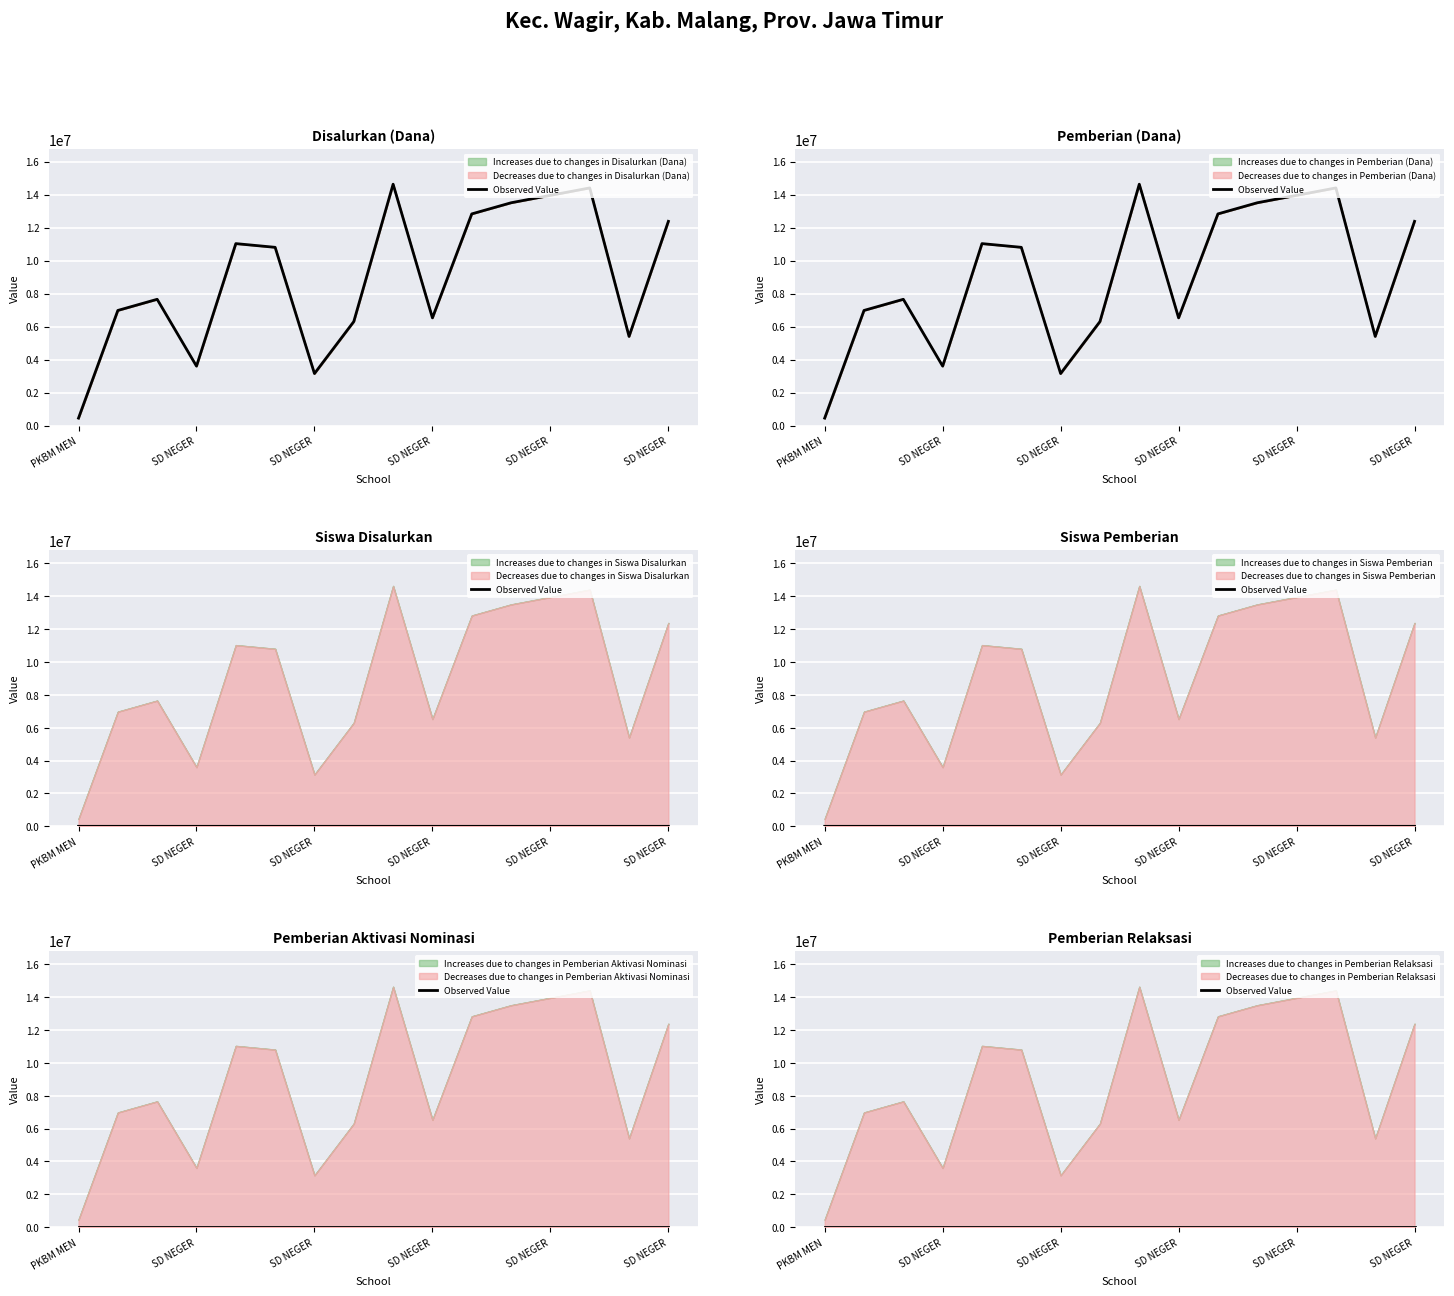

True or false: Siswa Pemberian has a value of 27 at SD ISLAM SUNAN AMPEL.

False